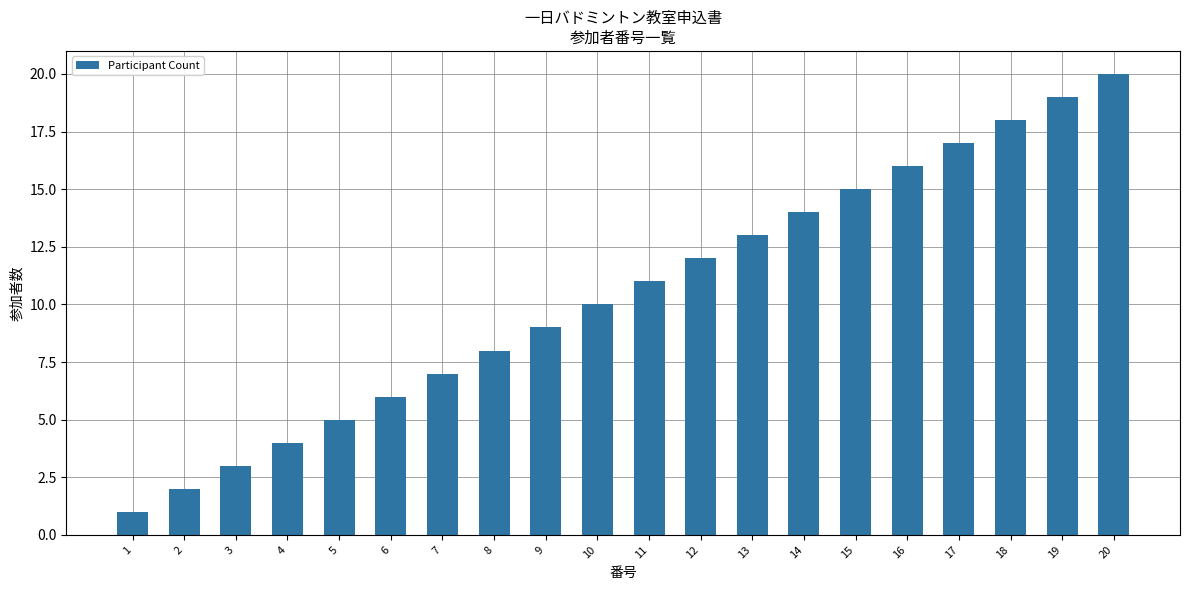

What is the minimum value shown in the chart?

1